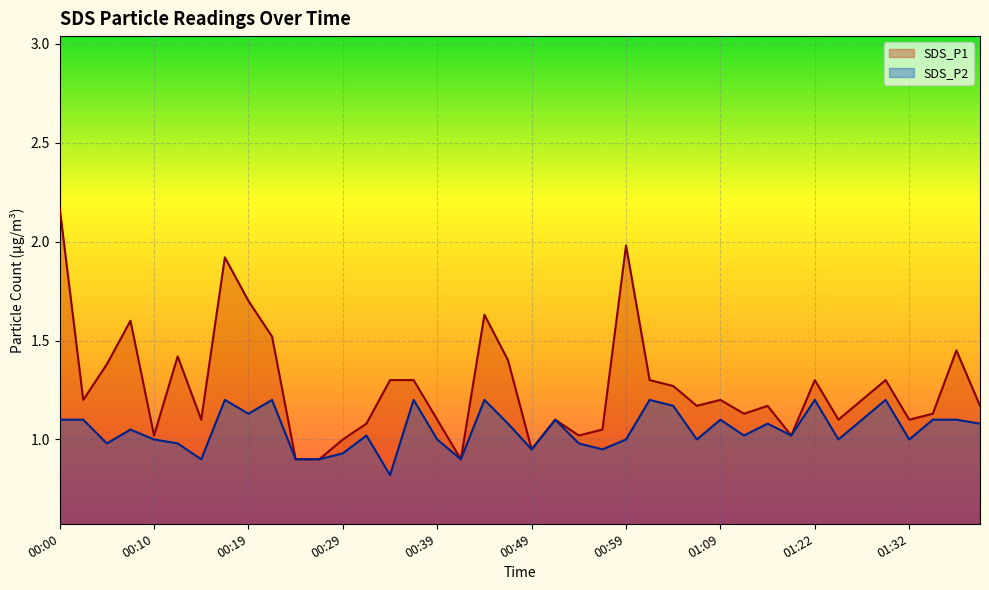

At how many categories does at least one series exceed 1?

35